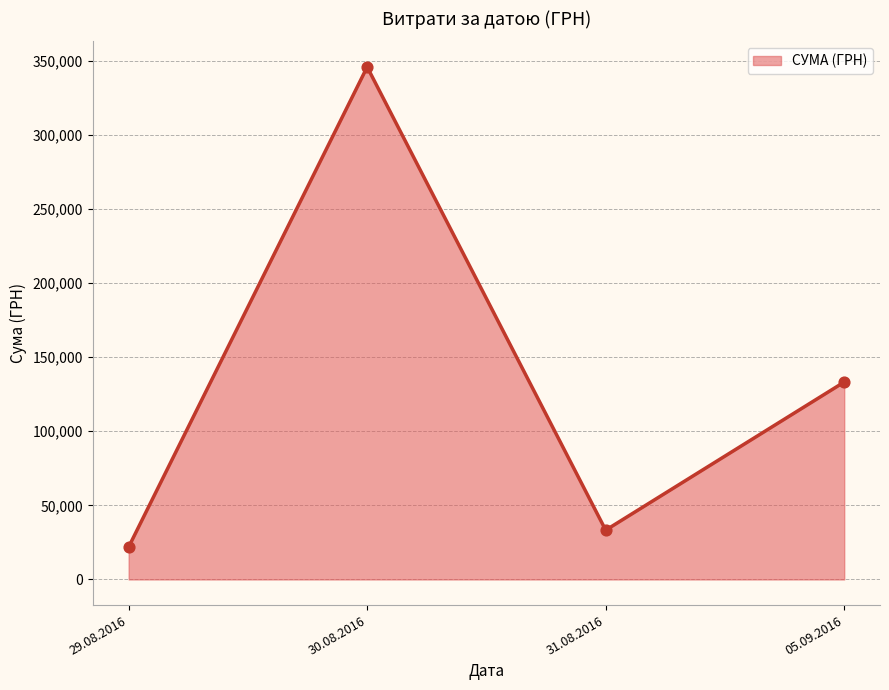

Between 29.08.2016 and 31.08.2016, which is larger?

31.08.2016